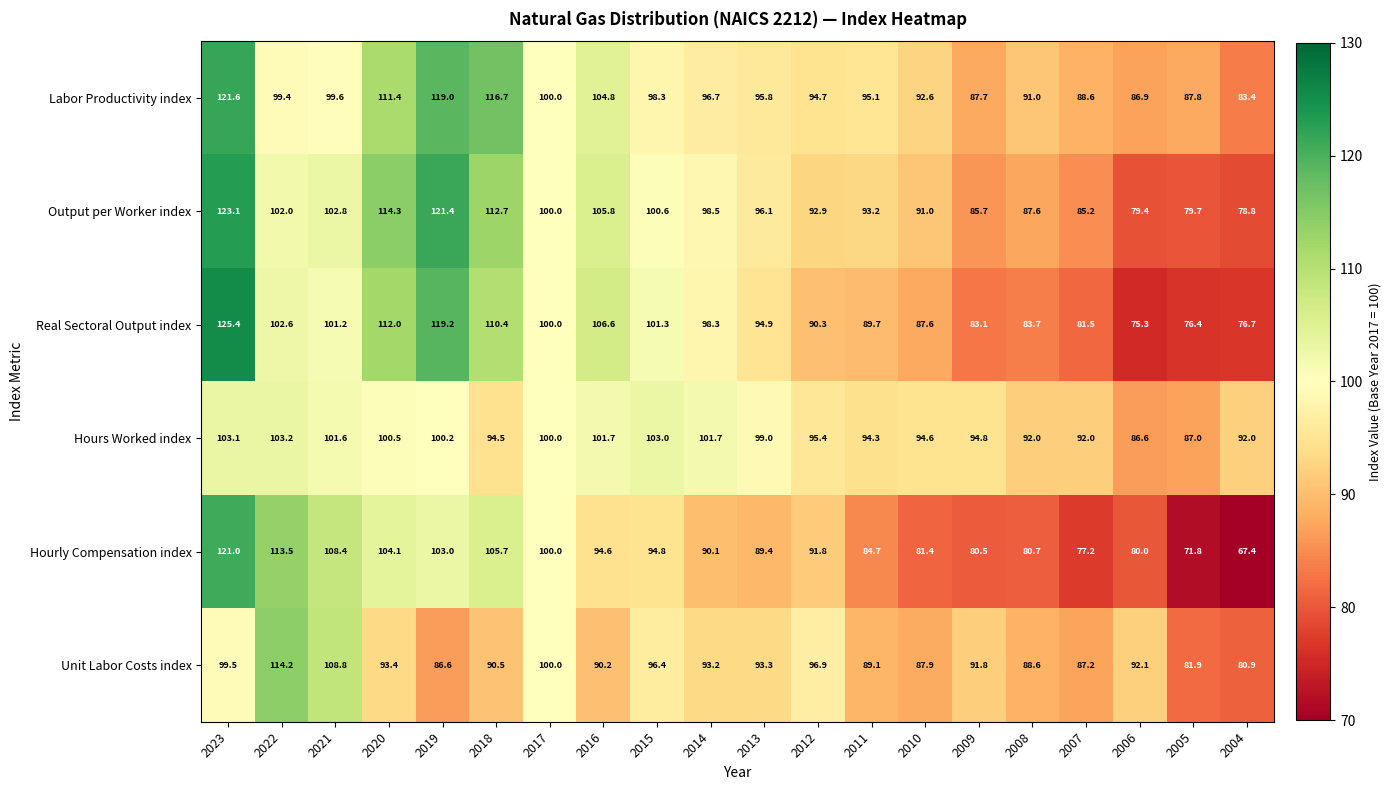

What is the average value of the Hours Worked index series?

96.9